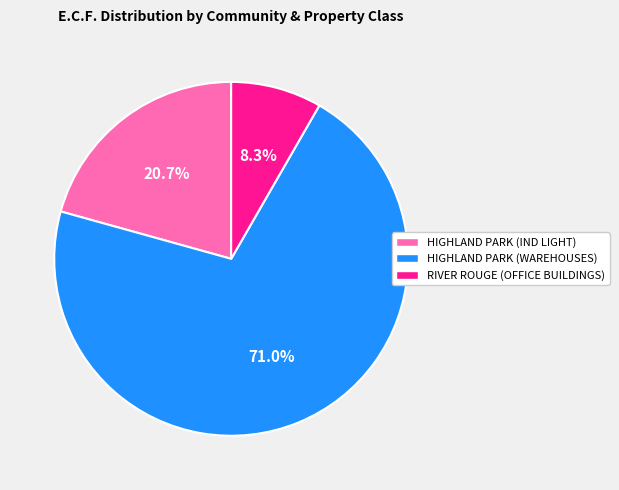

What is the largest slice in the pie chart?

HIGHLAND PARK (WAREHOUSES)